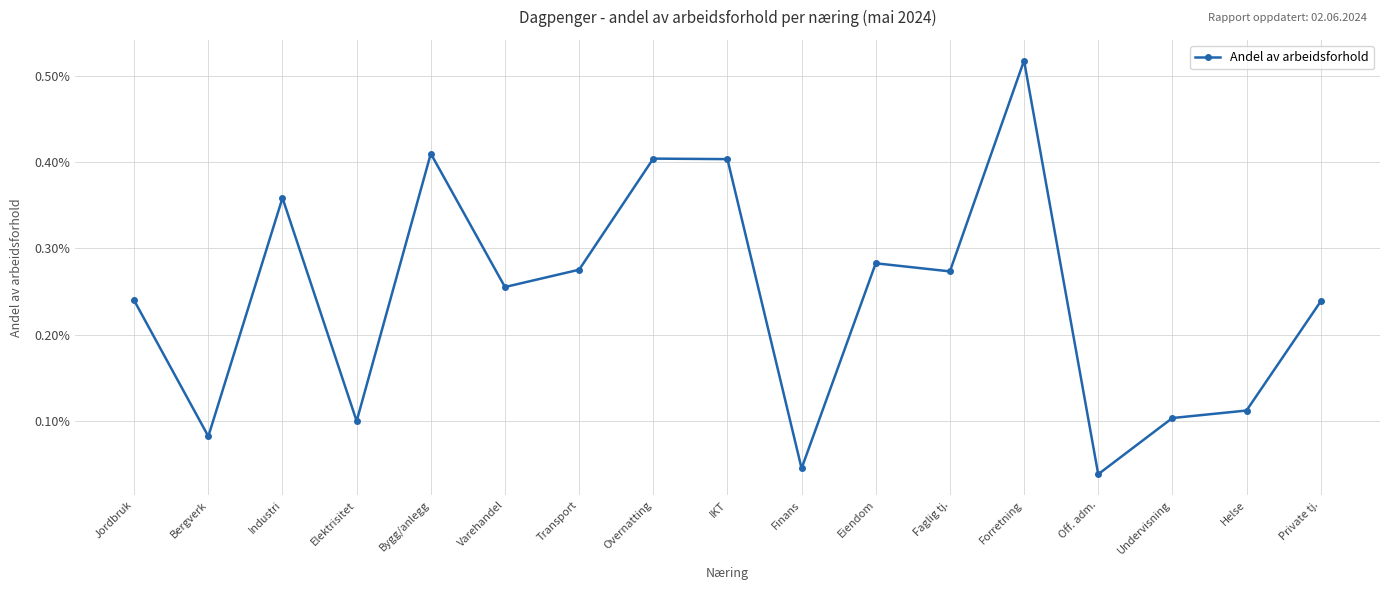

Which category has the highest value across all series?

Forretning